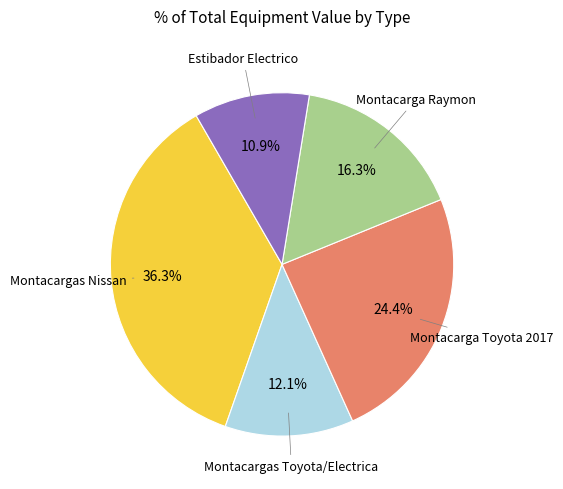

Does any single category account for the majority?

No